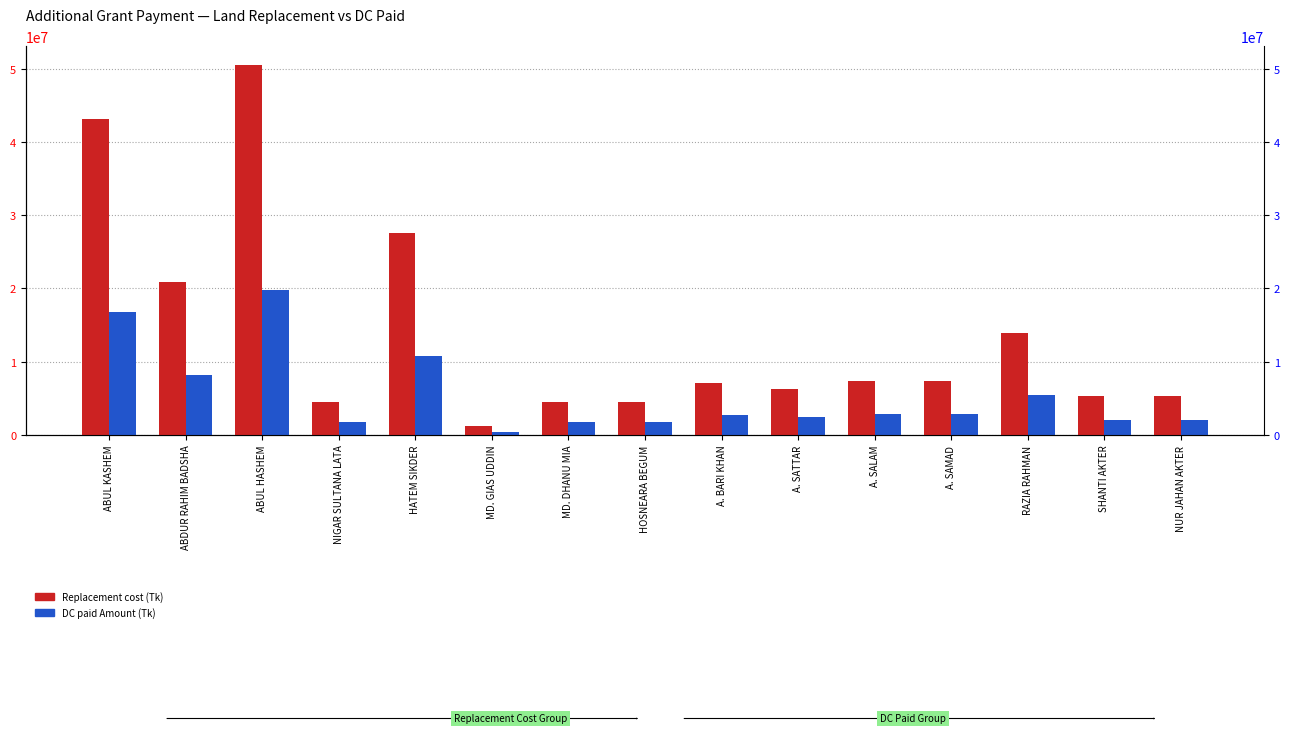

At which category does the chart reach its peak across all series?

ABUL HASHEM